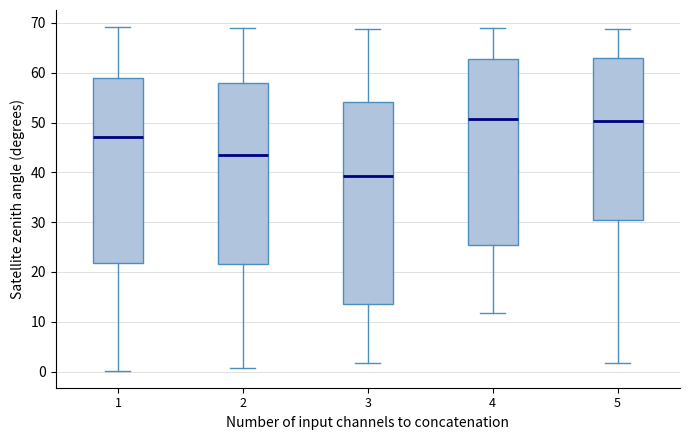

Reading left to right, transcribe this box plot: for each box, give where its median line is, the range the box spans, and where its two whiskers end, as read against the y-axis. The values are not printed on the chart, so give them approximately, as read against the axis.

1: median 47, box 22 to 59, whiskers 0 to 69
2: median 43, box 22 to 58, whiskers 1 to 69
3: median 39, box 14 to 54, whiskers 2 to 69
4: median 51, box 25 to 63, whiskers 12 to 69
5: median 50, box 30 to 63, whiskers 2 to 69